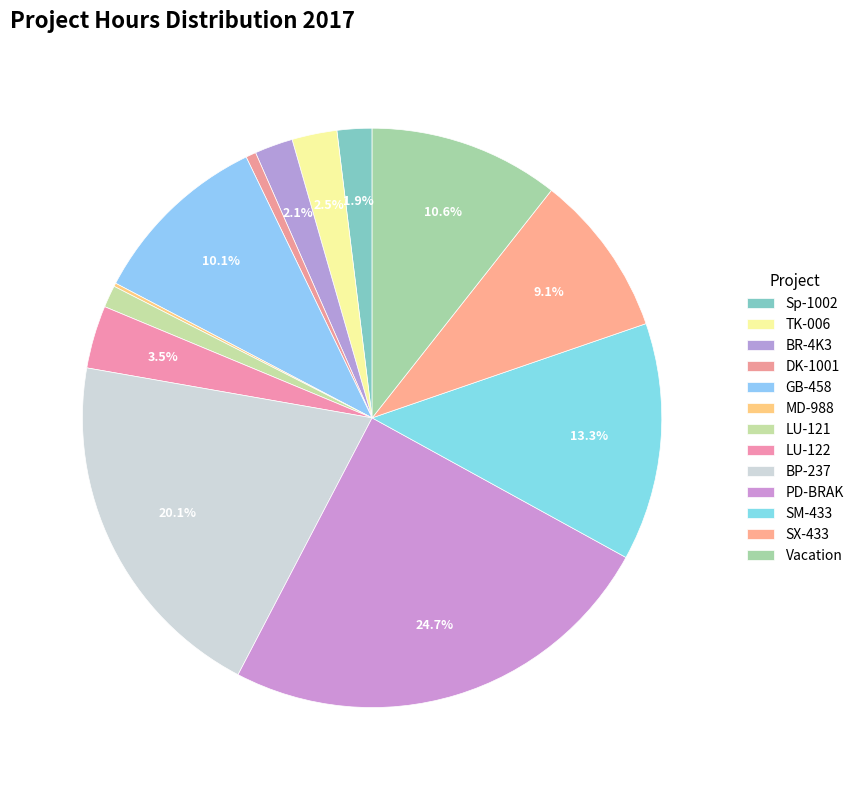

Is TK-006 the majority of the pie?

No